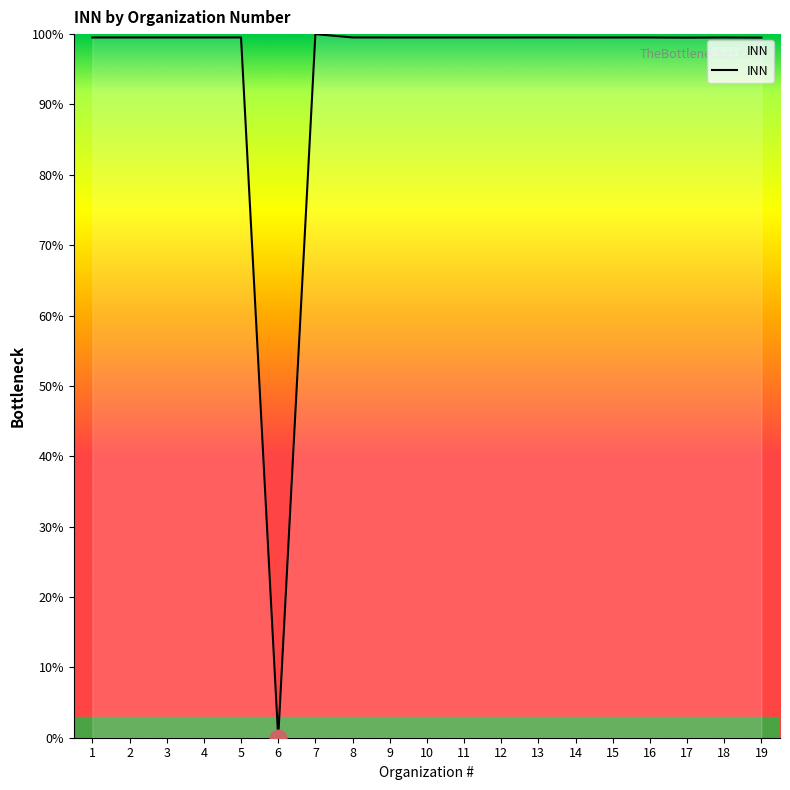

Reading left to right, transcribe all the data shown in this chart.

1=99.5	2=99.5	3=99.5	4=99.5	5=99.5	6=0.0	7=100.0	8=99.5	9=99.5	10=99.5	11=99.5	12=99.5	13=99.5	14=99.5	15=99.5	16=99.5	17=99.5	18=99.5	19=99.5